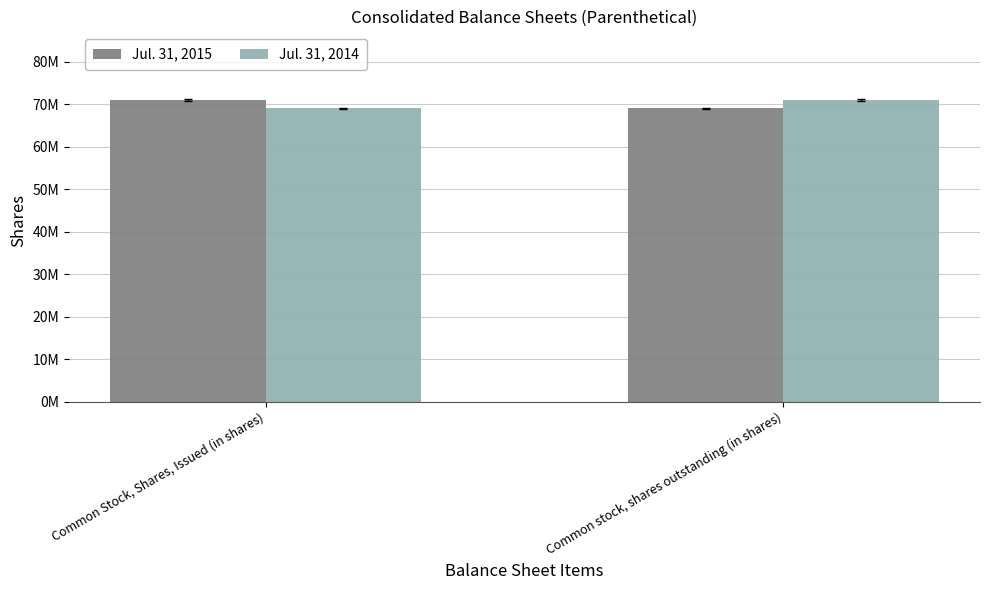

Are the bars grouped side by side (vs. stacked)?

Yes